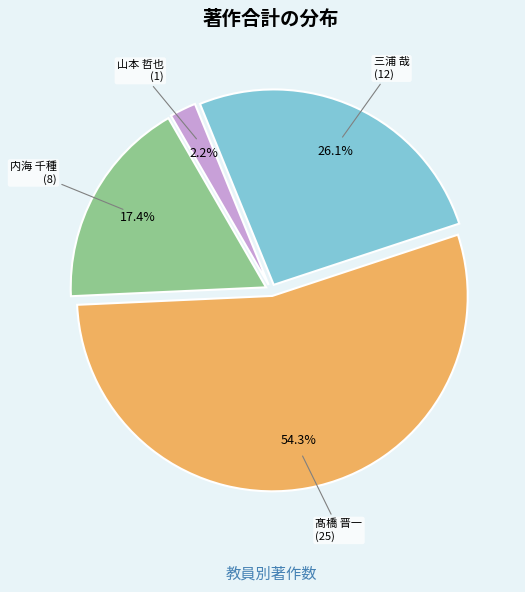

Is there a majority slice in this chart?

Yes